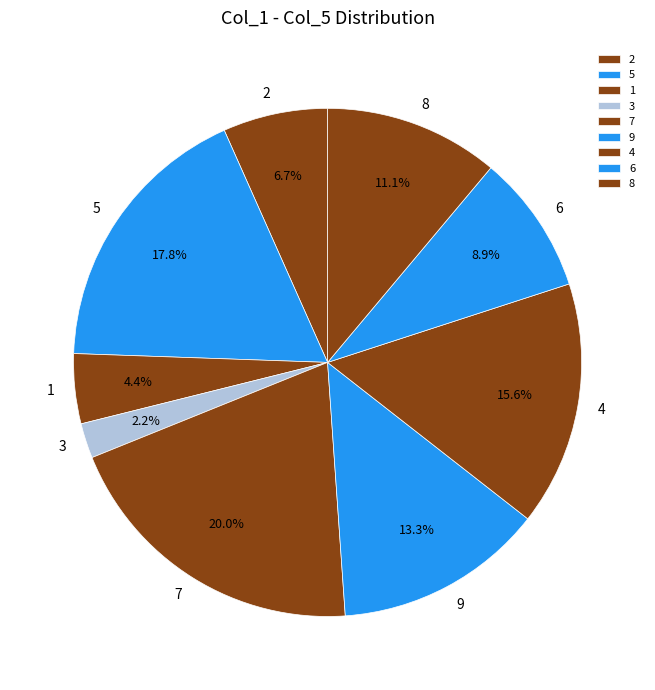

Which has a higher value, 2 or 3?

2